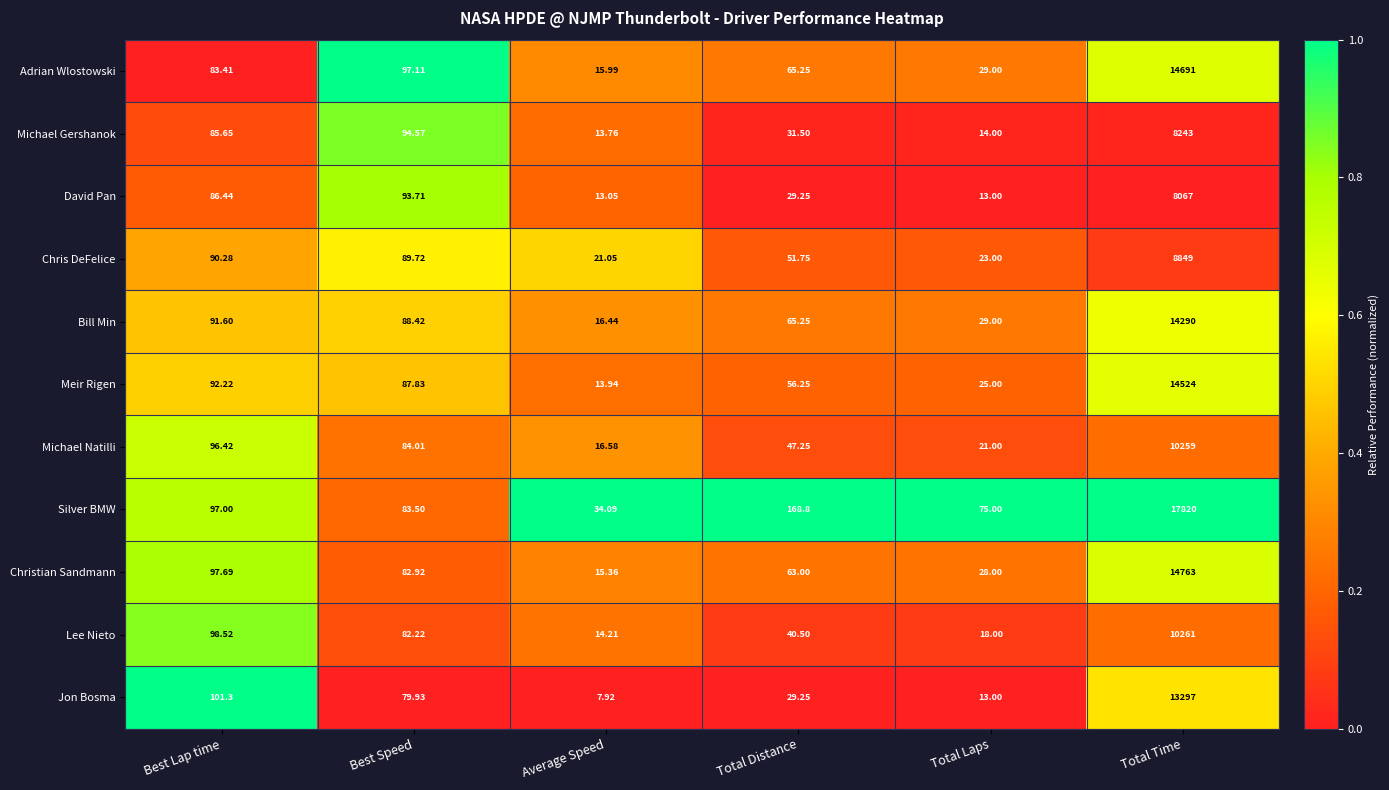

What is the spread (max minus min) of values at Best Lap time?

17.9